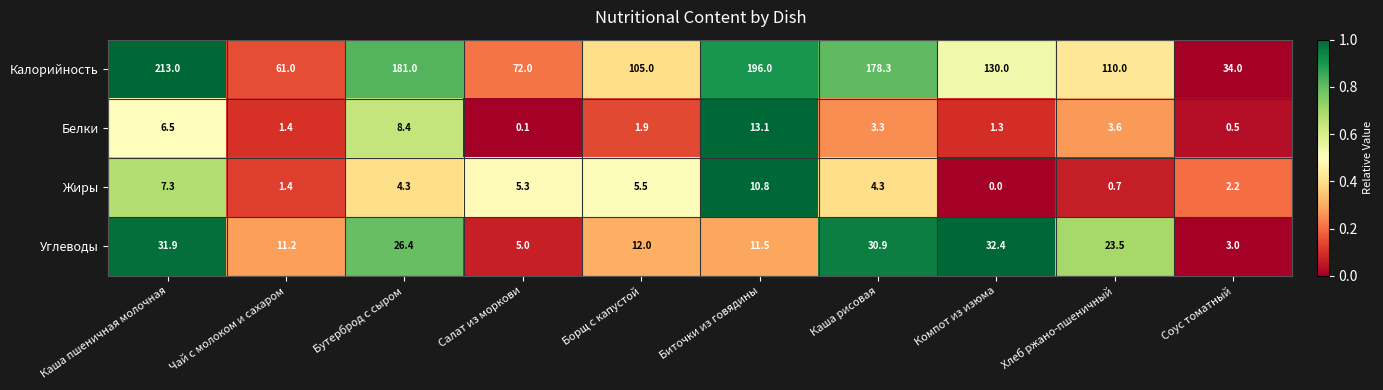

What is the maximum value shown in the chart?

213.0